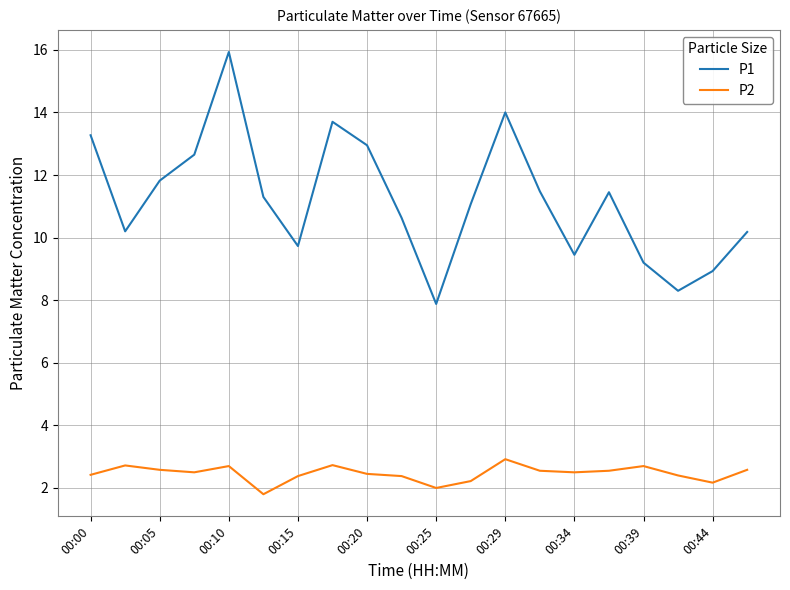

Which series has the widest spread of values?

P1